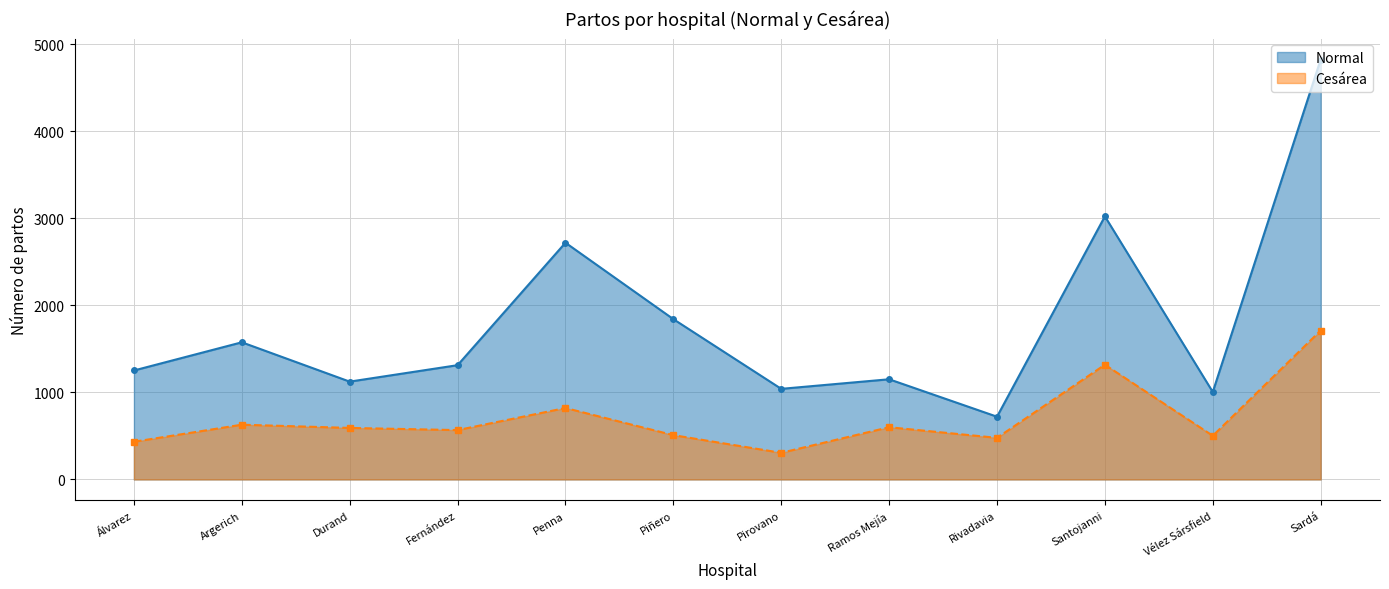

The value of Normal at Rivadavia is 996. True or false?

False